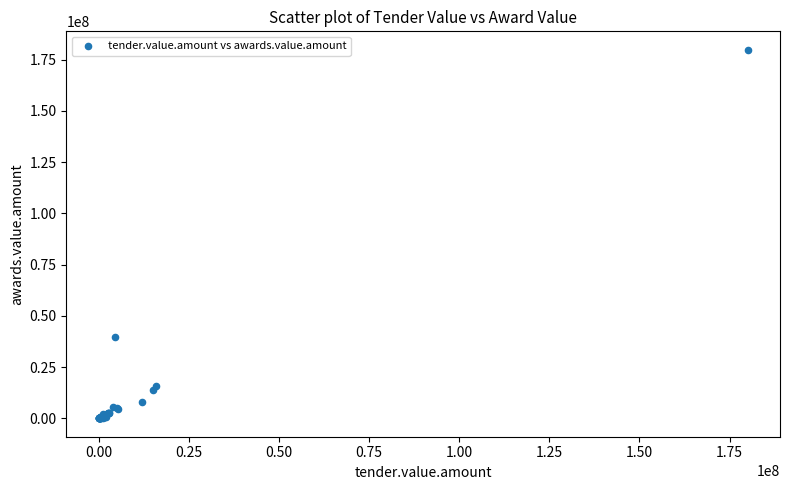

What Y value in the scatter plot is closest to 89913456?

39495201.1